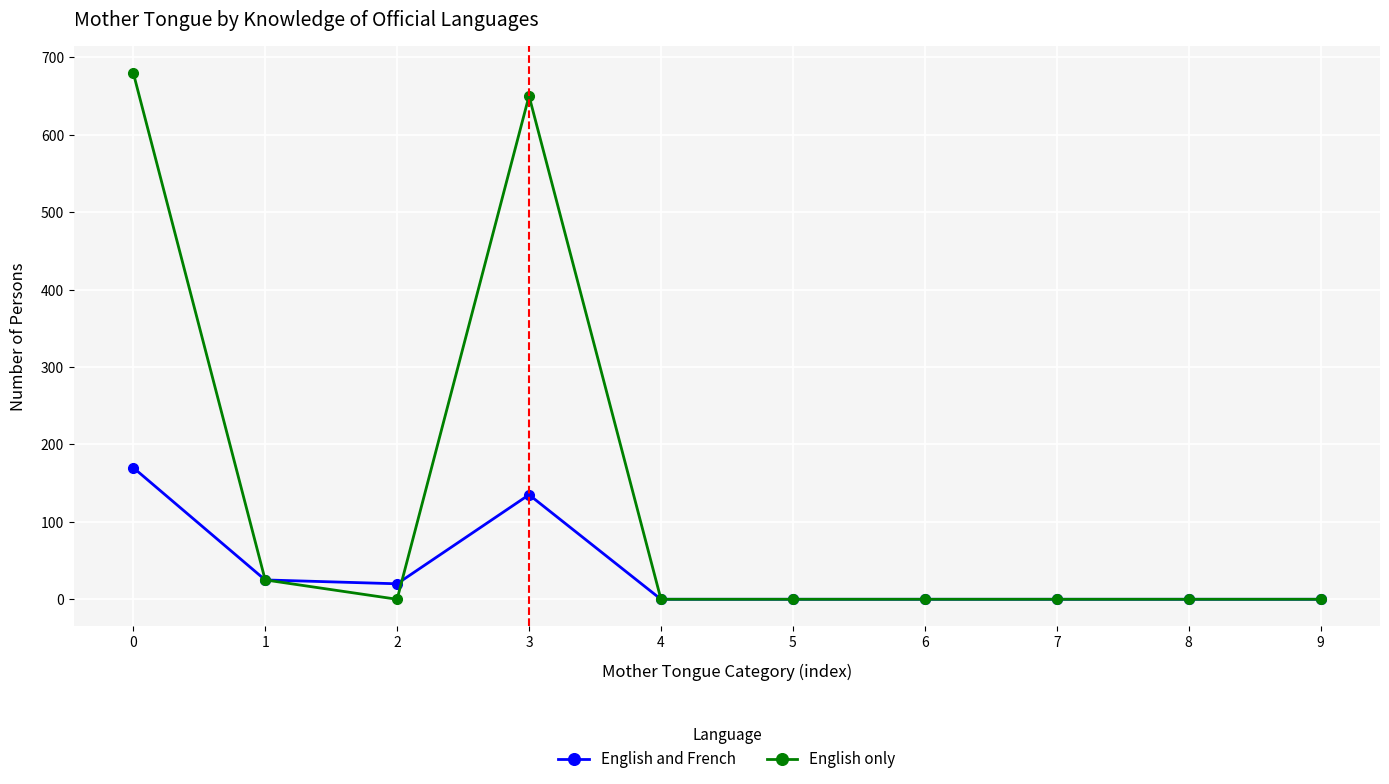

Which series has the widest spread of values?

English only